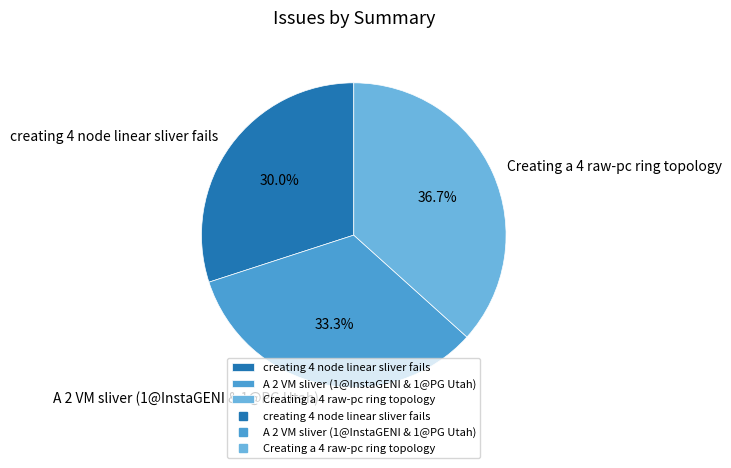

Is it true that A 2 VM sliver (1@InstaGENI & 1@PG Utah) is 45% of the pie?

False